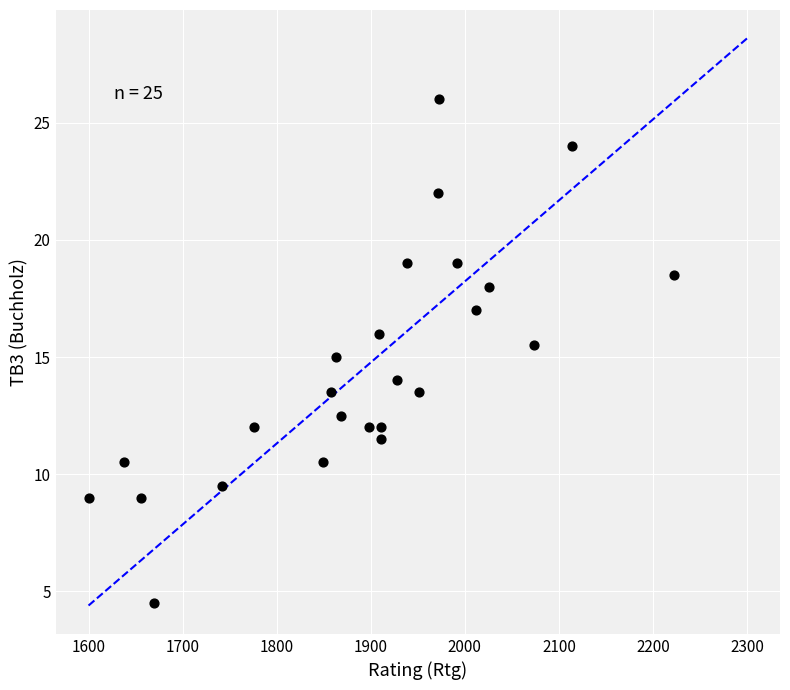

What is the range of Y values (max minus min)?

21.5